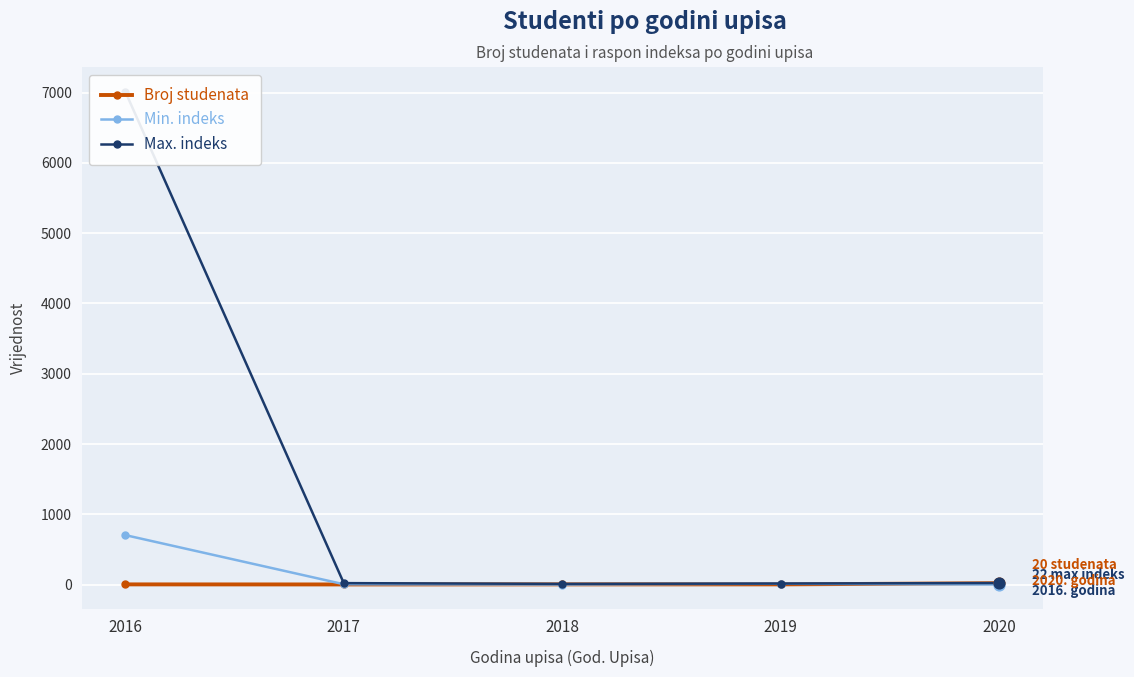

What are all the series names shown in the legend?

Broj studenata, Min. indeks, Max. indeks